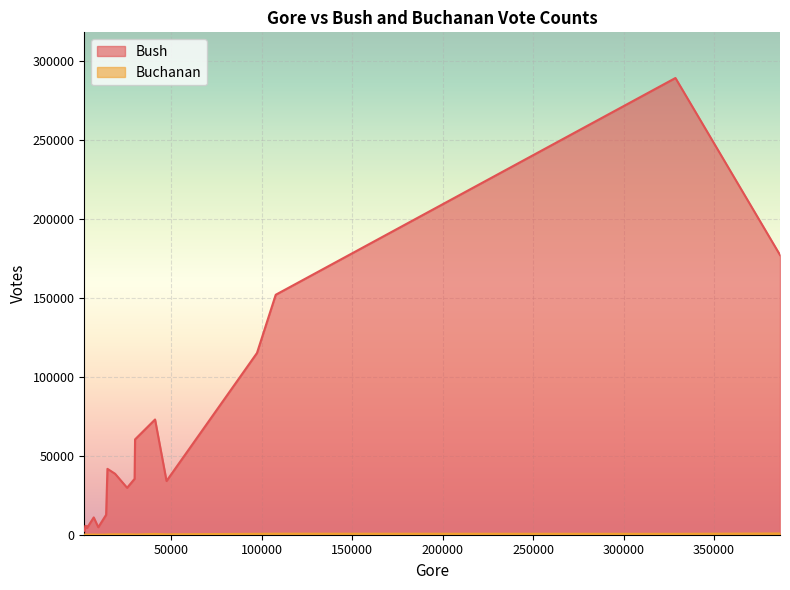

The value of Buchanan at 29905 is 39. True or false?

False